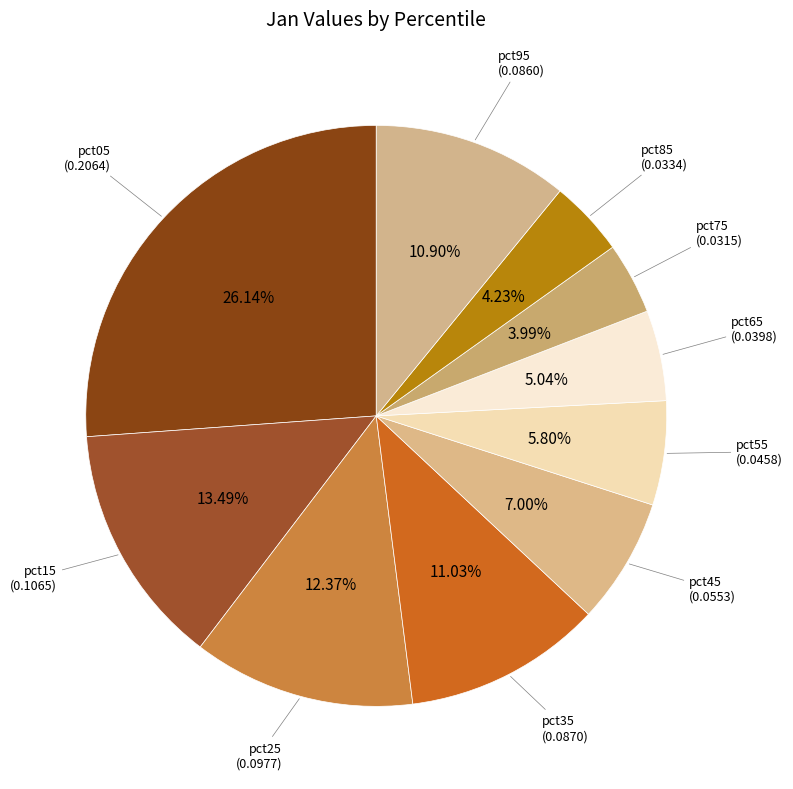

Which has a higher value, pct55 or pct15?

pct15